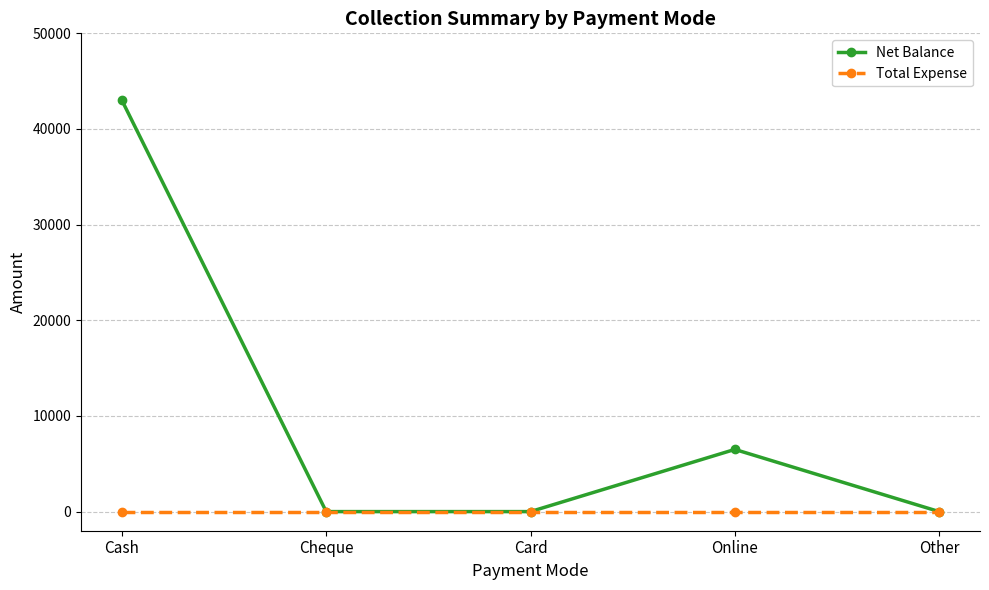

Which series has the largest total across all categories?

Net Balance